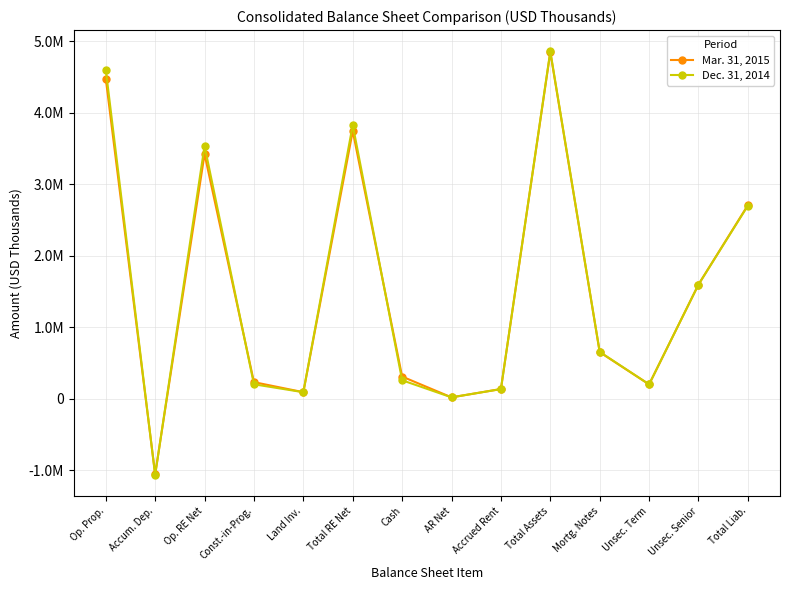

What position from the right is AR Net?

7